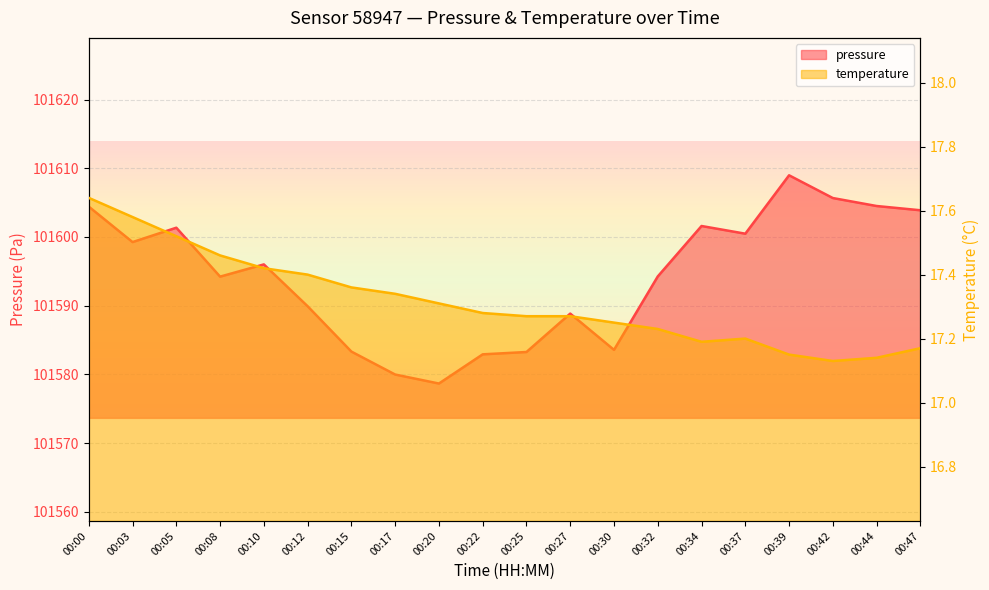

Reading right to left, list all the values displayed in this chart.

pressure: 00:47=101603.9	00:44=101604.5	00:42=101605.7	00:39=101609.0	00:37=101600.5	00:34=101601.6	00:32=101594.2	00:30=101583.6	00:27=101588.8	00:25=101583.2	00:22=101582.9	00:20=101578.7	00:17=101580.0	00:15=101583.3	00:12=101589.9	00:10=101596.0	00:08=101594.2	00:05=101601.3	00:03=101599.2	00:00=101604.4
temperature: 00:47=17.2	00:44=17.1	00:42=17.1	00:39=17.1	00:37=17.2	00:34=17.2	00:32=17.2	00:30=17.2	00:27=17.3	00:25=17.3	00:22=17.3	00:20=17.3	00:17=17.3	00:15=17.4	00:12=17.4	00:10=17.4	00:08=17.5	00:05=17.5	00:03=17.6	00:00=17.6